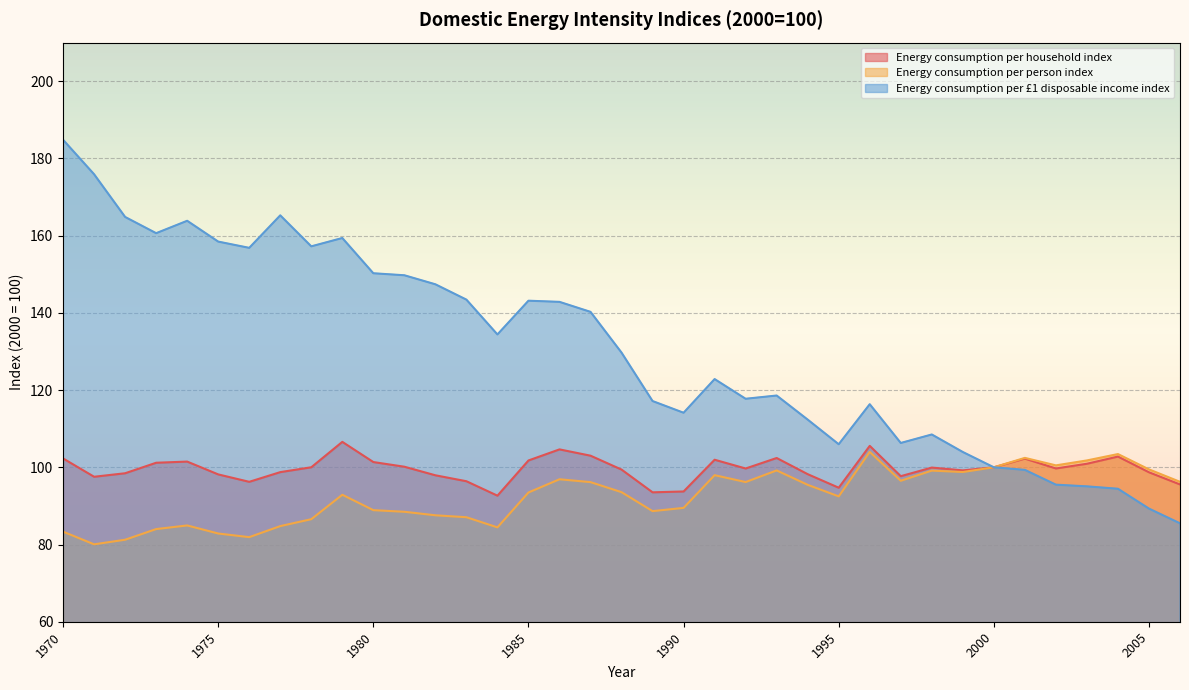

Is the value of Energy consumption per household index at 1986 greater than the value of Energy consumption per £1 disposable income index at 1974?

No